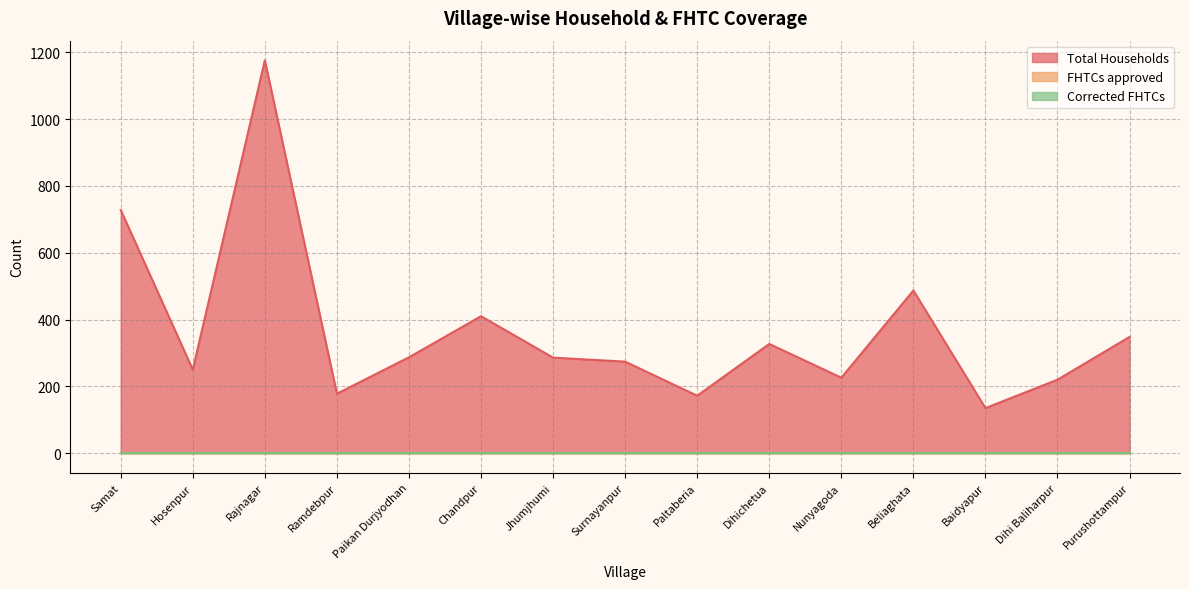

What is the average value of the Total Households series?

367